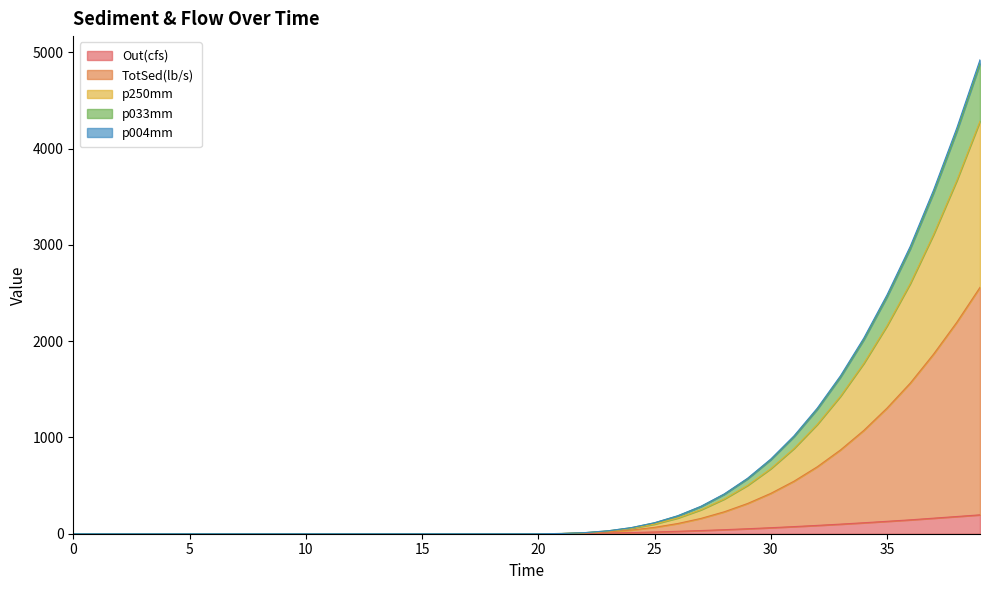

What is the maximum value for Out(cfs)?

196.3